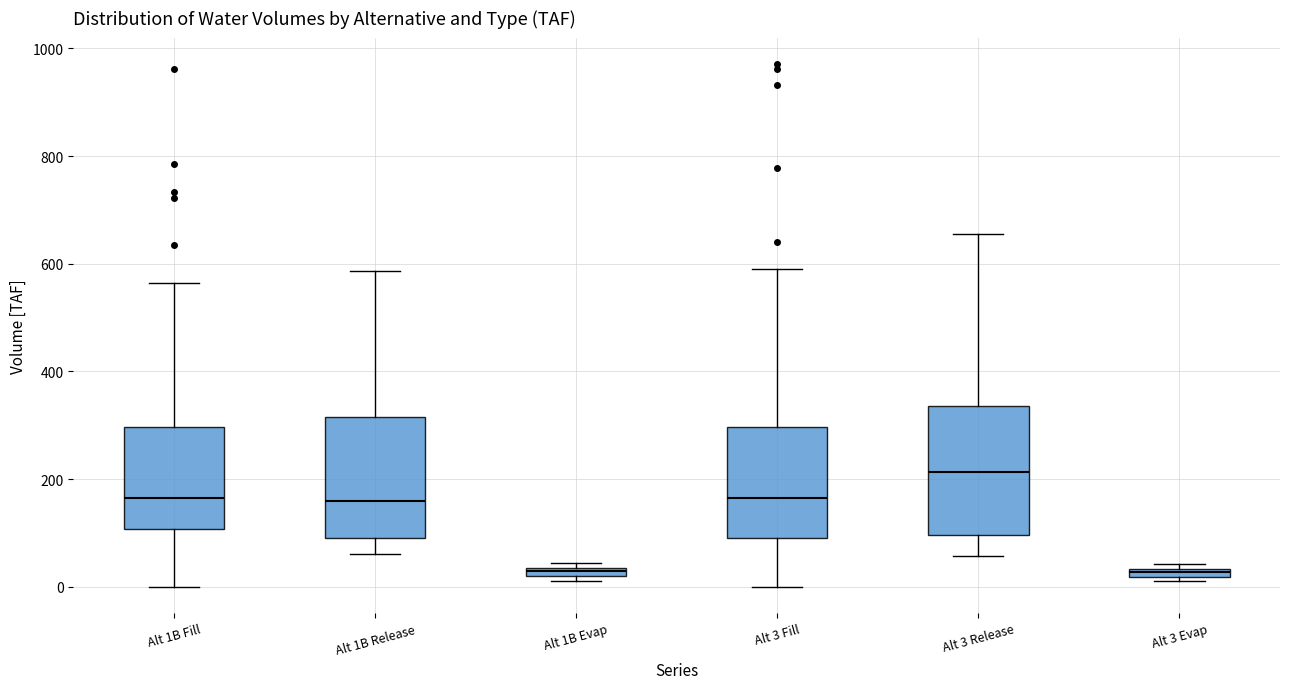

Which box has the highest median line?

Alt 3 Release